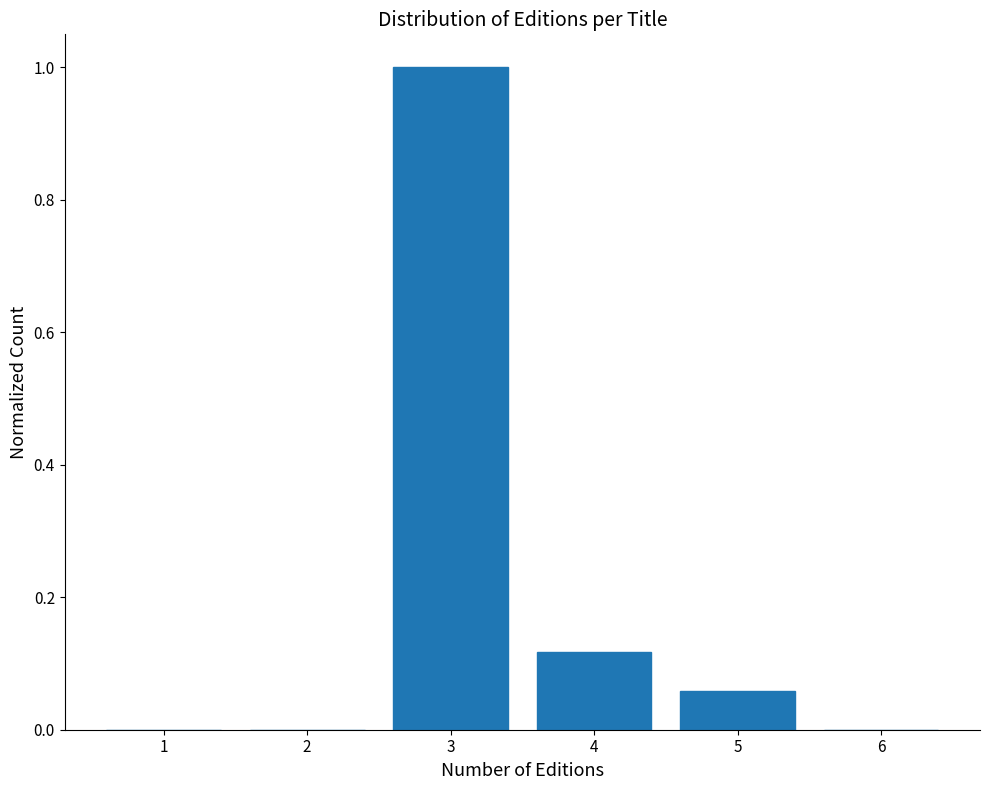

What is the sum of all values?

1.2